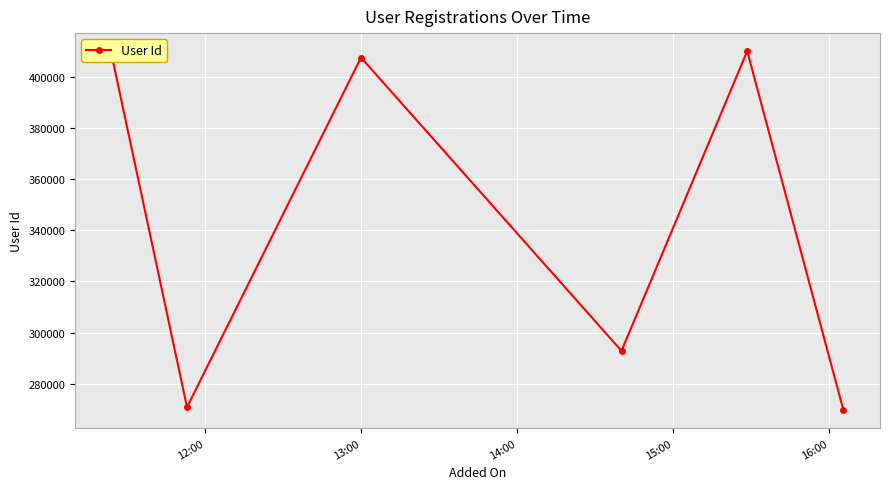

How many points are lower than both their immediate neighbors (excluding endpoints)?

2